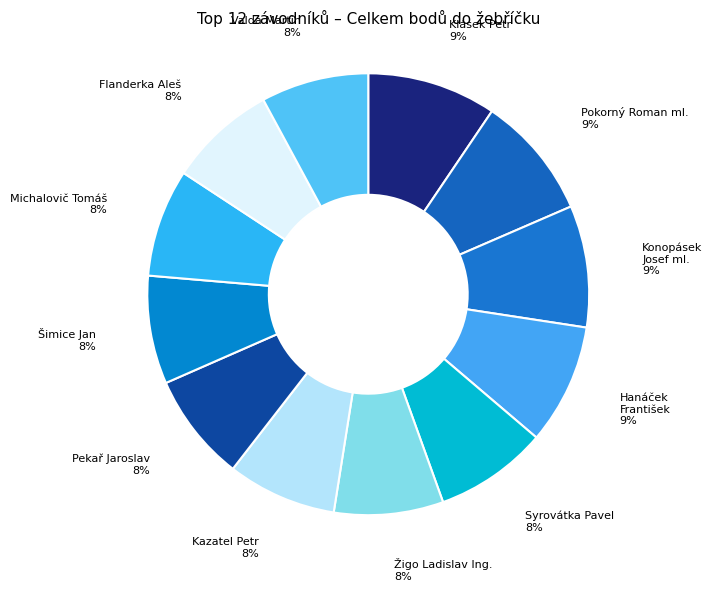

How many segments does this pie chart have?

12